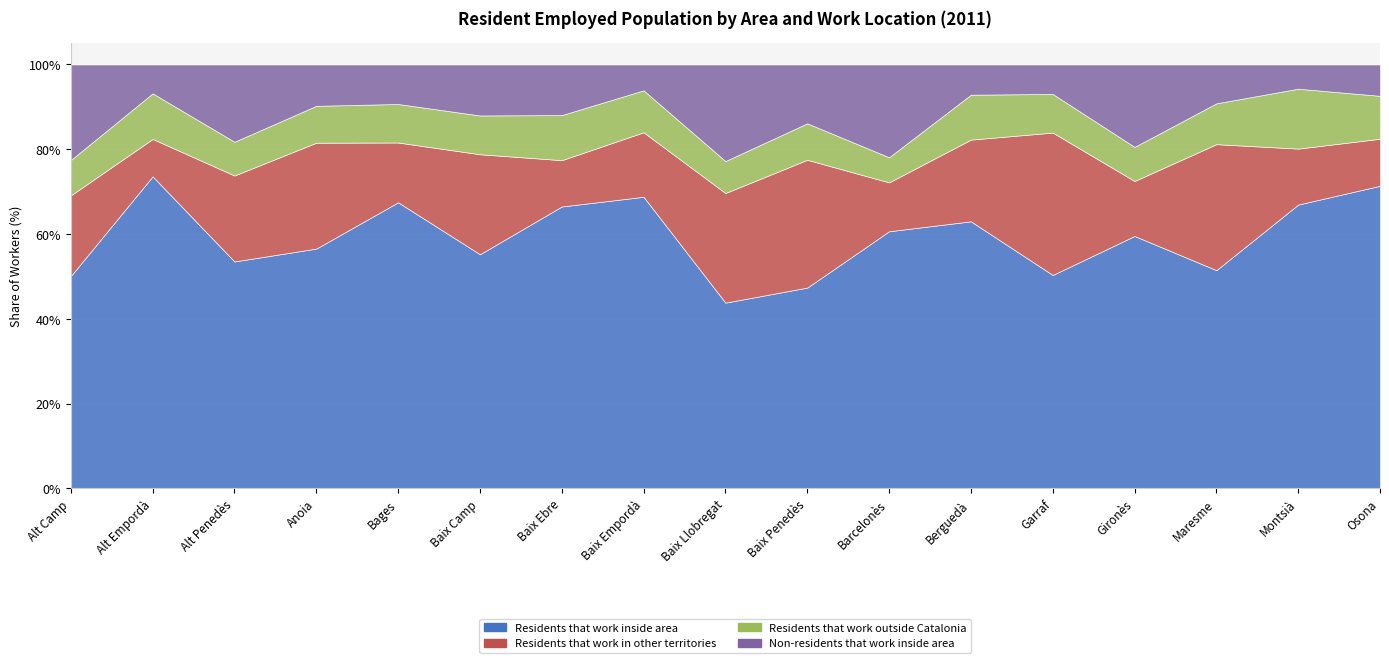

Where is Residents that work in other territories nearest to the value 69444?

Maresme